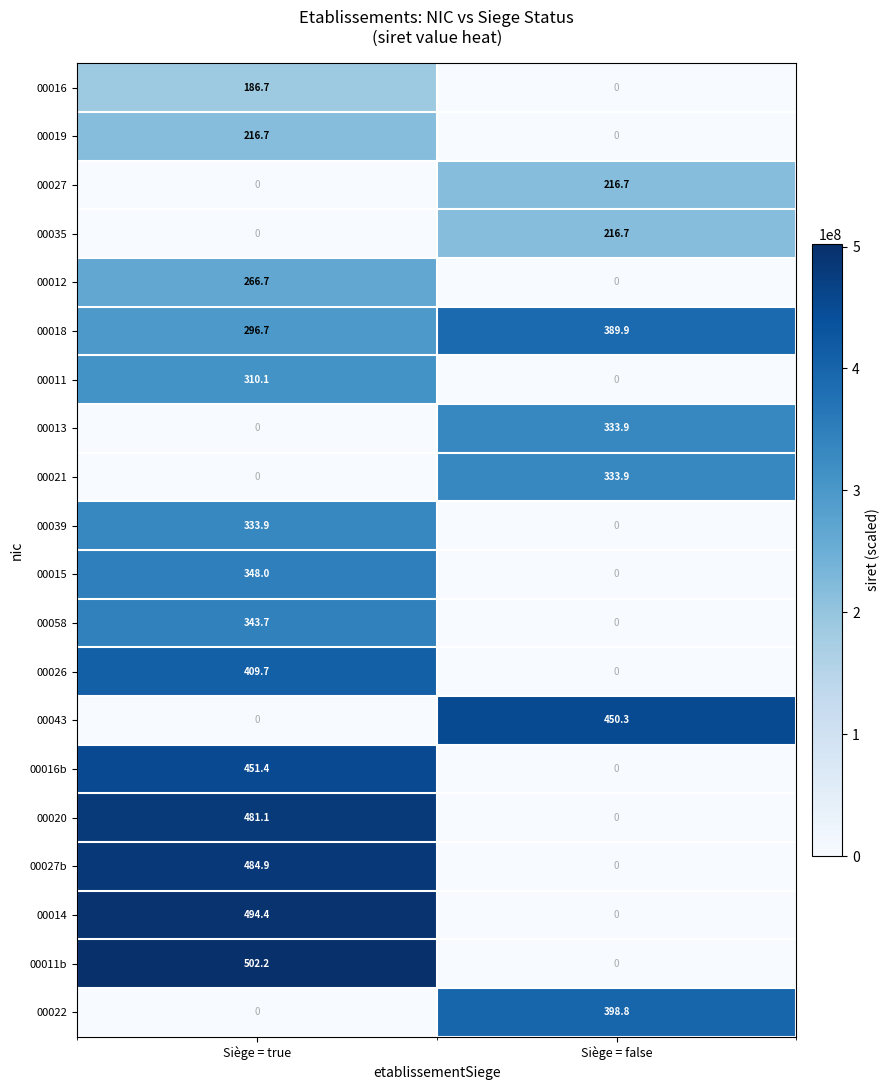

Which series changed the most between Siège = true and Siège = false?

00011b